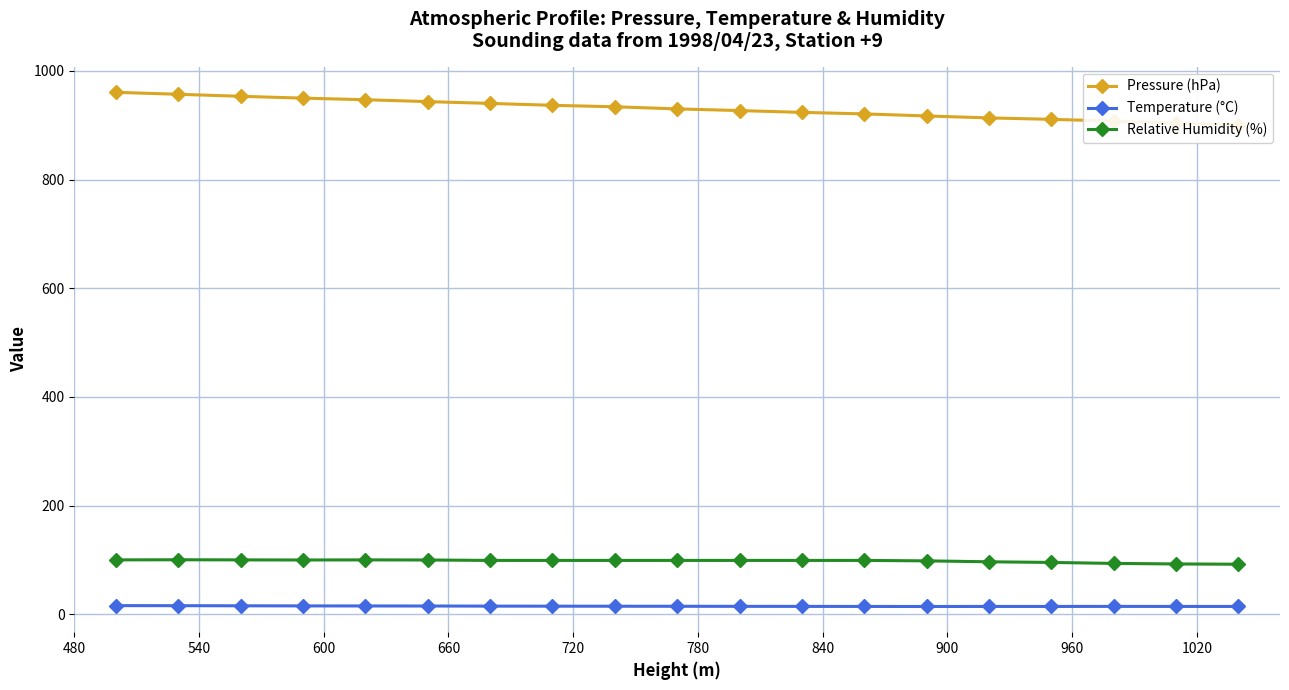

True or false: Relative Humidity (%) and Temperature (°C) cross at least once.

False